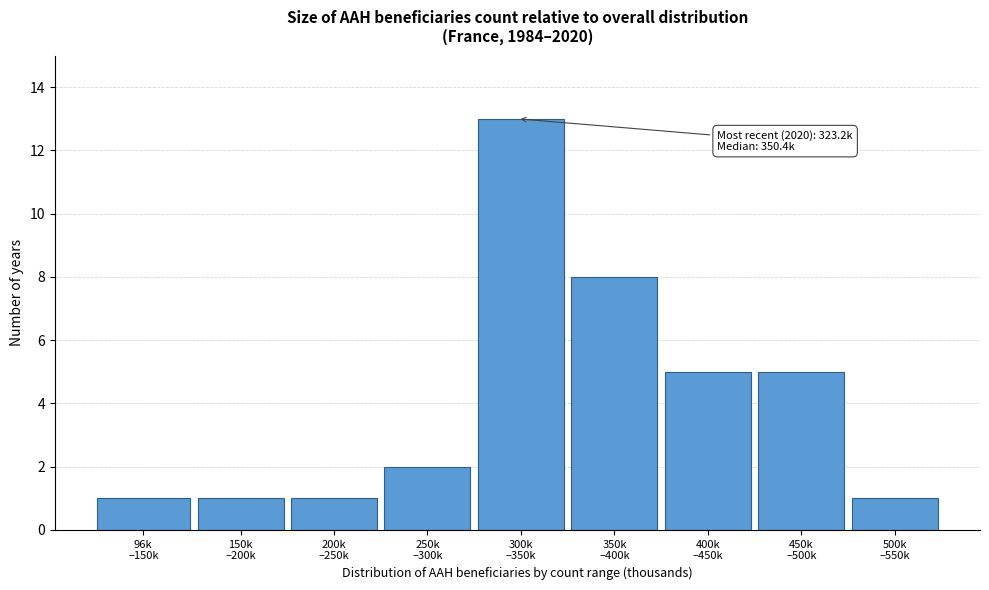

Reading left to right, list all the values displayed in this chart.

1	1	1	2	13	8	5	5	1